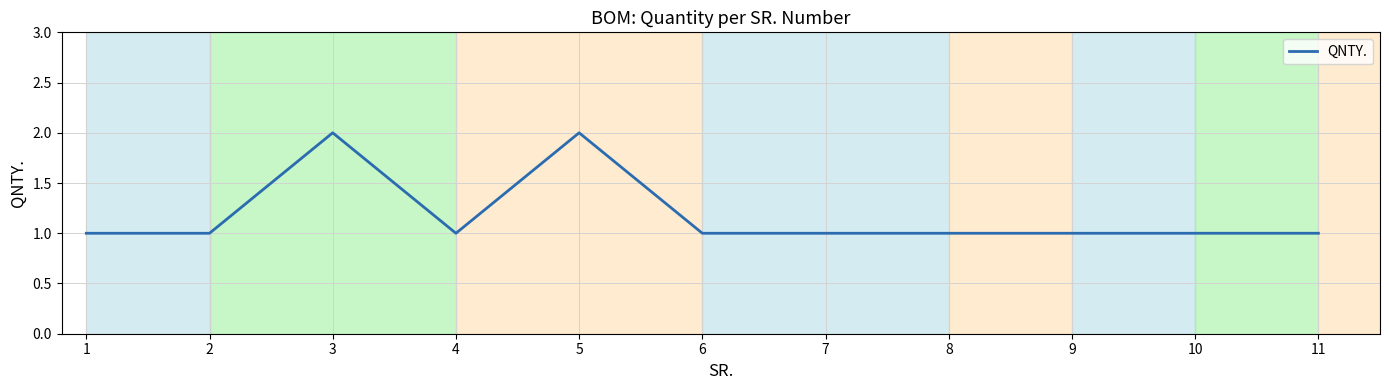

What is the sum of the values at 2 and 11?

2